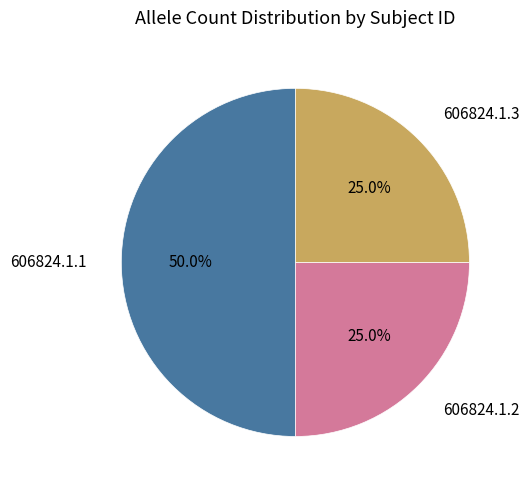

Which slice is the largest?

606824.1.1